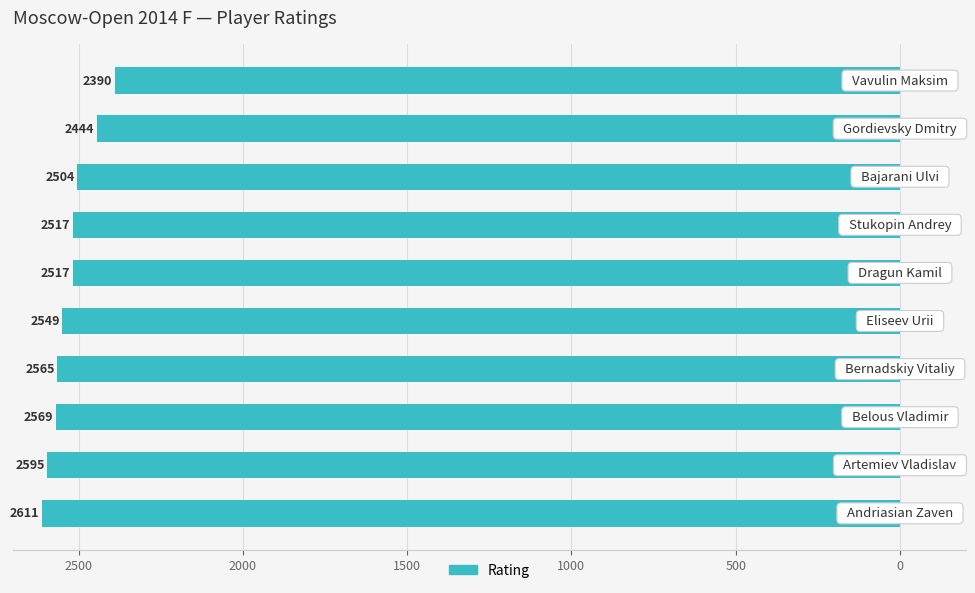

Does the chart contain stacked bars?

No